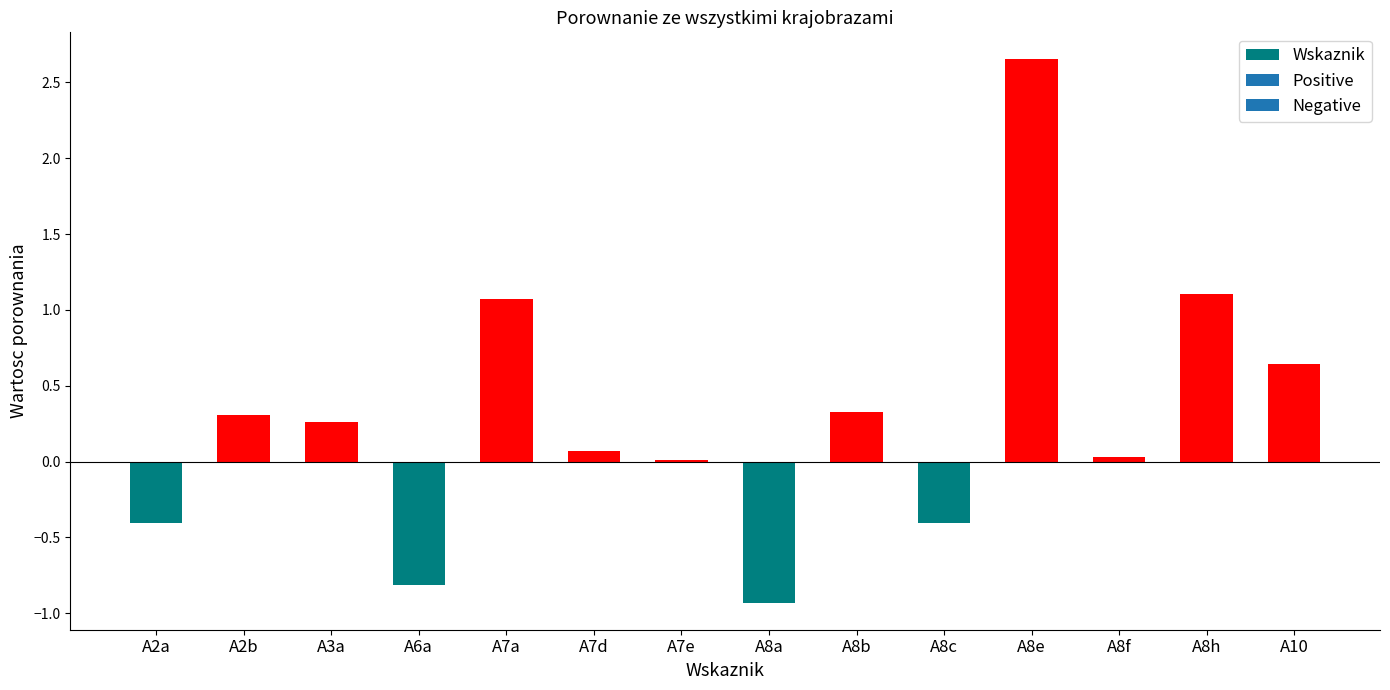

What is the sum of the values at A8a and A8f?

-0.9